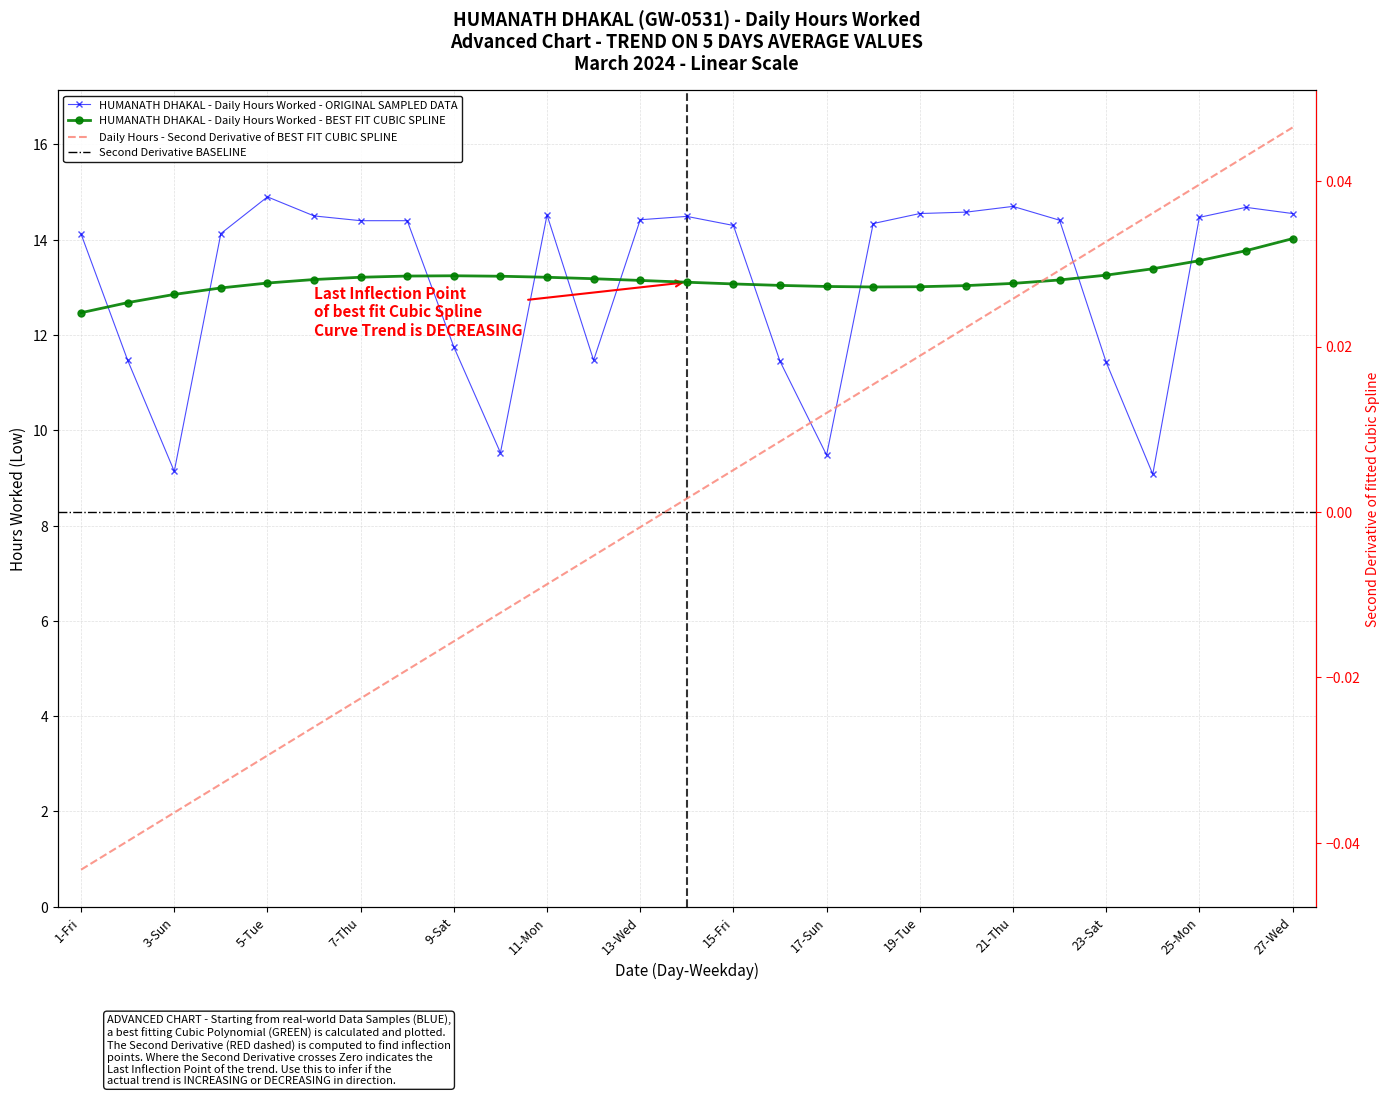

Is this an area chart (filled region under the line)?

No